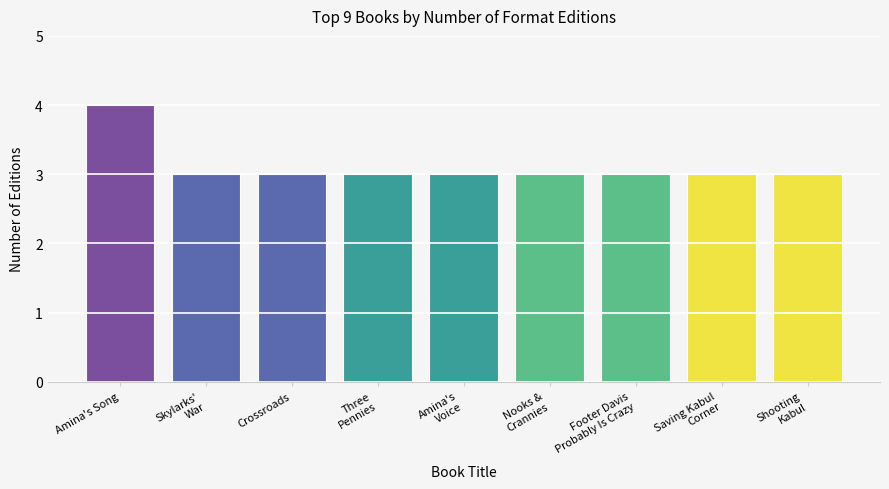

What is the label of the 2nd bar from the right?

Saving Kabul
Corner